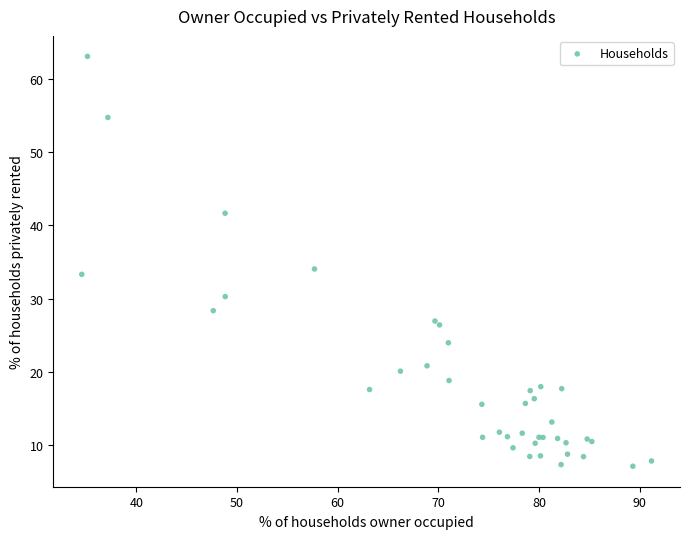

What Y value in the scatter plot is closest to 35?

34.1